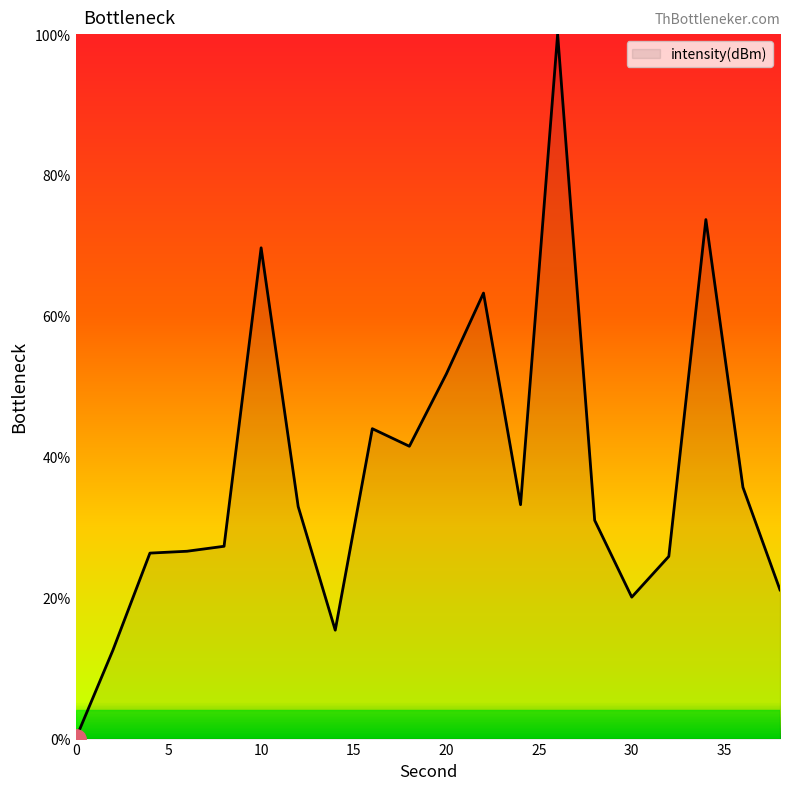

What is the difference between the maximum and minimum values?

100.0